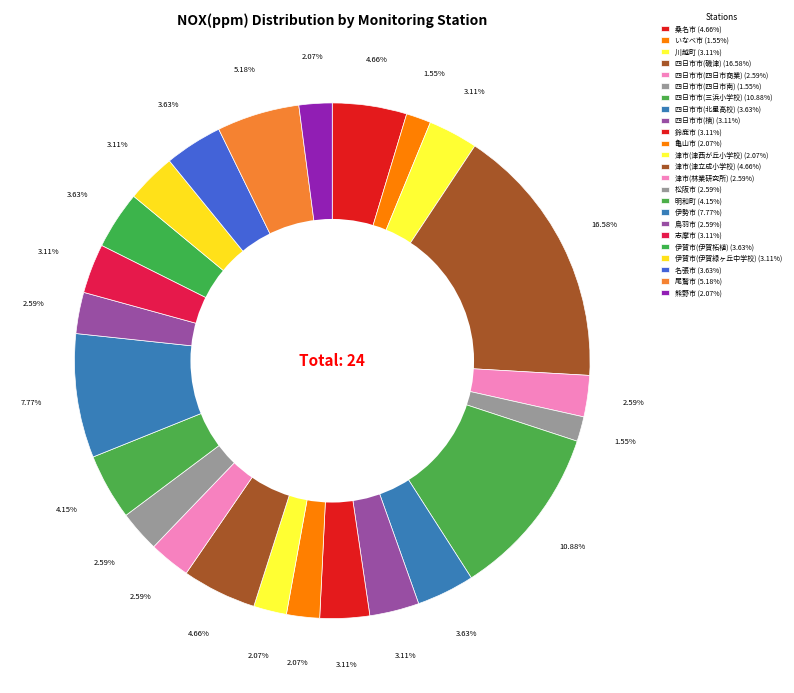

How many segments does this pie chart have?

24